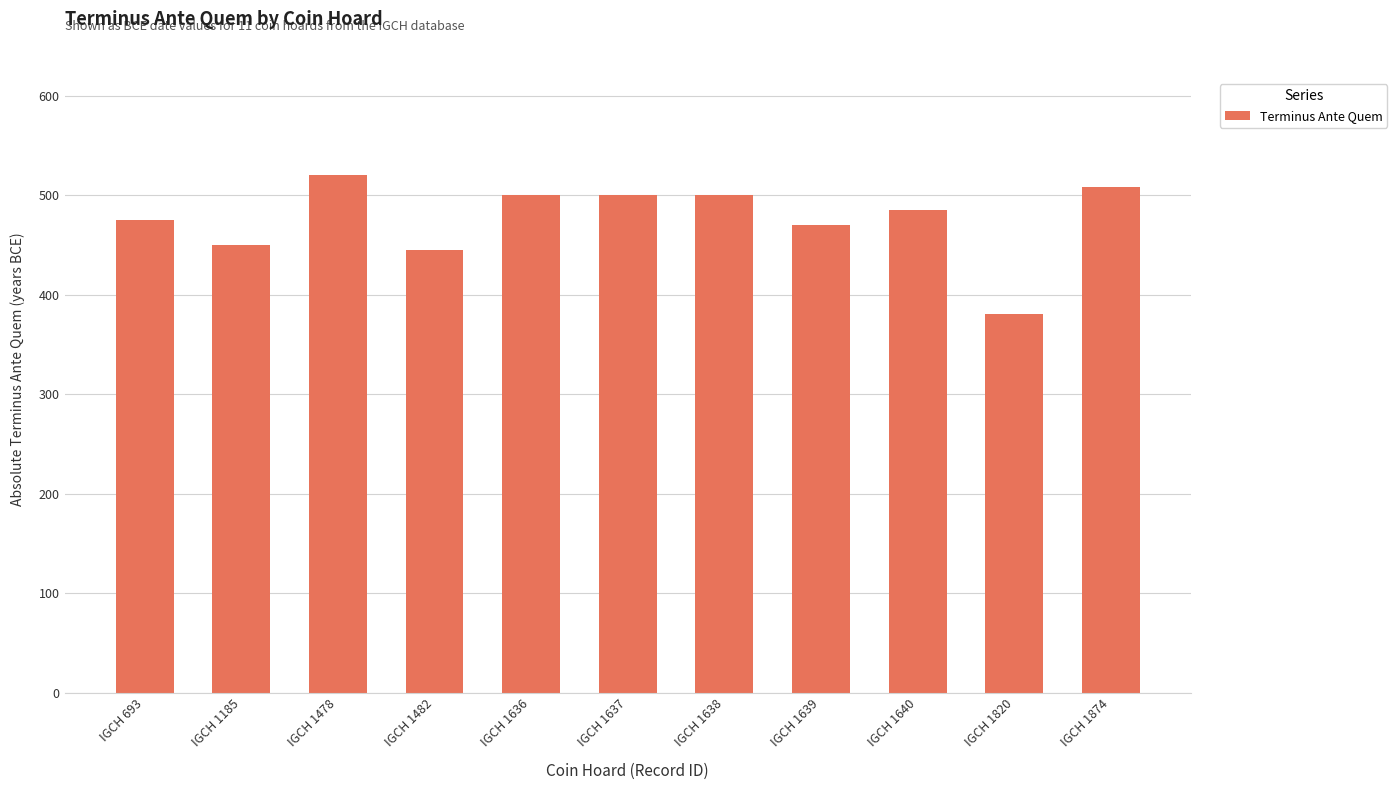

What is the minimum value shown in the chart?

380